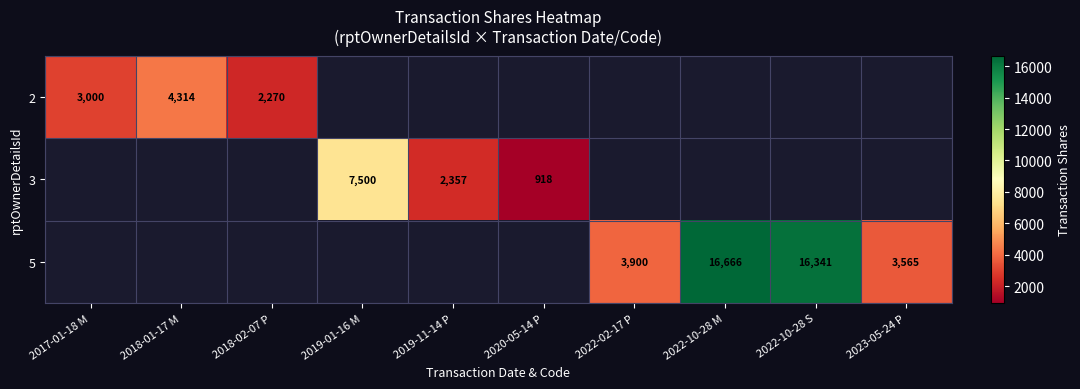

What is the smallest value displayed?

918.0